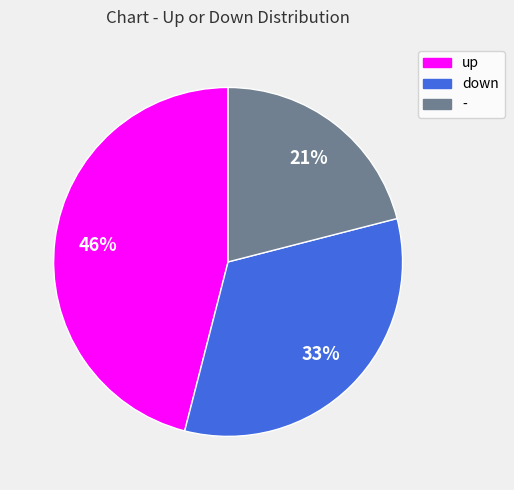

Is it true that - is 21% of the pie?

True